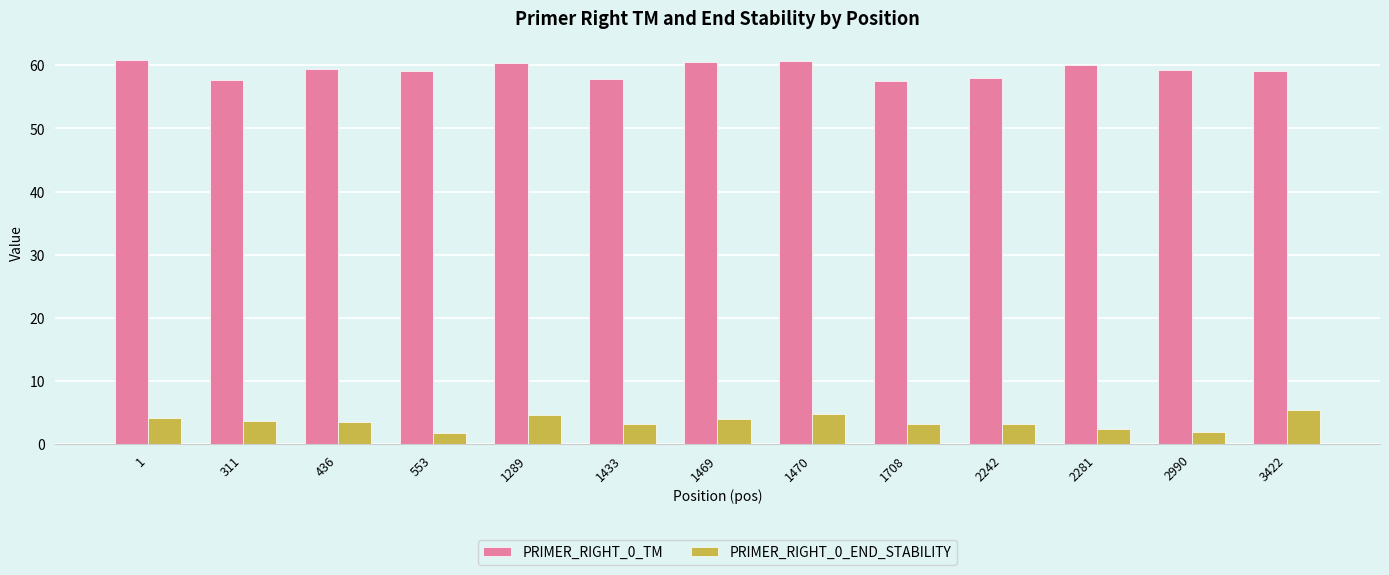

How many bars are there in each group?

2